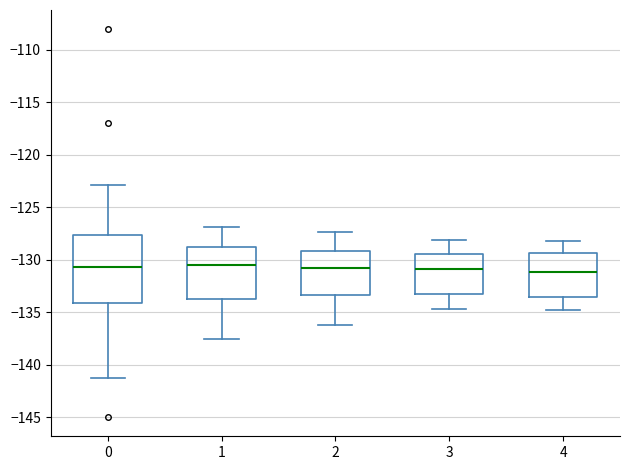

Comparing the boxes themselves (not the whiskers), which one is the tallest?

0